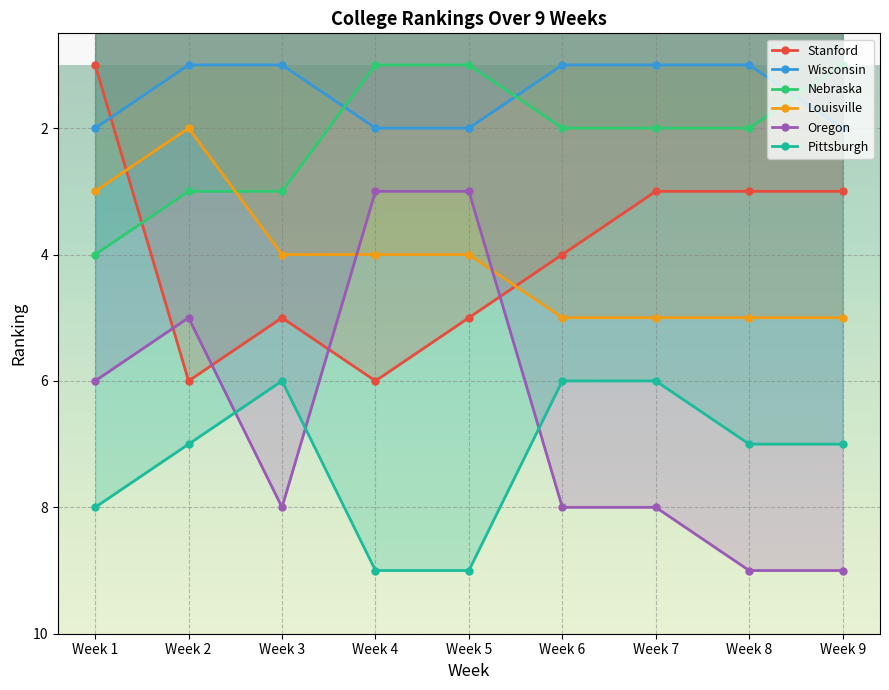

True or false: Wisconsin has more than 0 points higher than both neighbors.

False